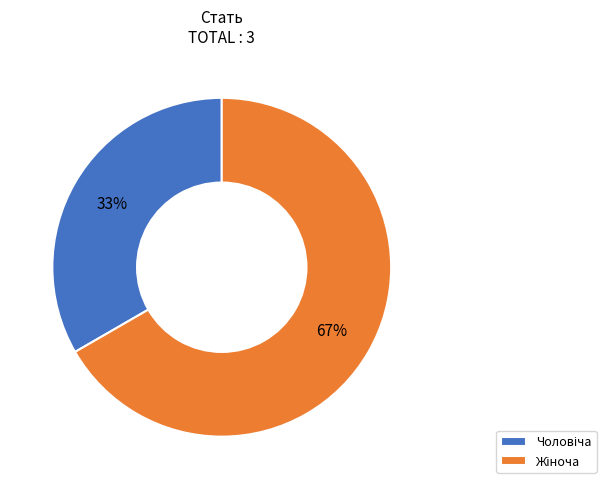

To the nearest percent, what is the average slice percentage?

50%